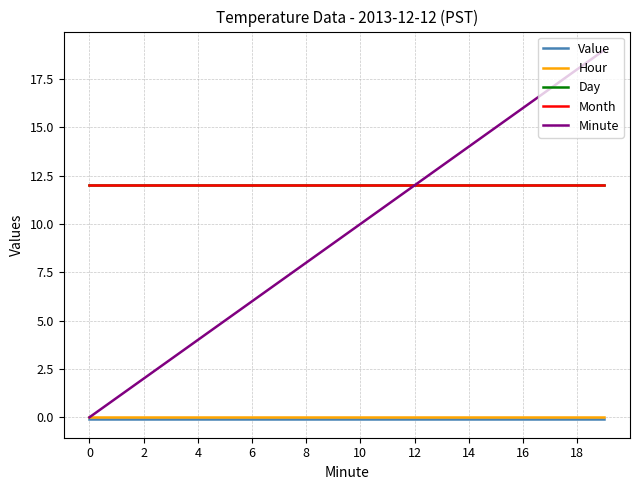

What is the greatest value displayed?

19.0